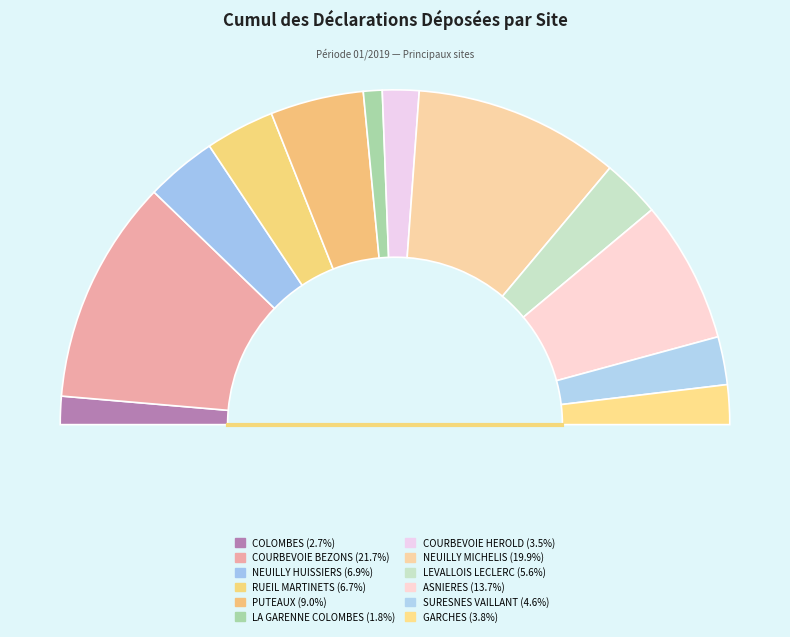

To the nearest percent, what is the difference between the largest and smallest slice percentages?

20%